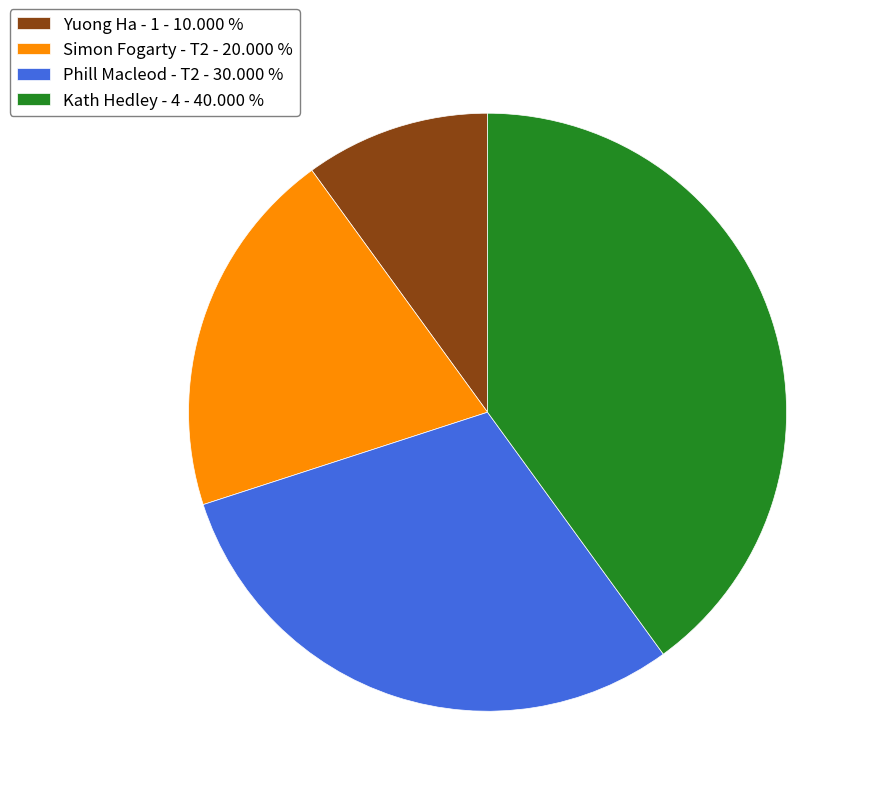

Rank the categories by value from highest to lowest.

Kath Hedley - 4 - 40.000 %, Phill Macleod - T2 - 30.000 %, Simon Fogarty - T2 - 20.000 %, Yuong Ha - 1 - 10.000 %